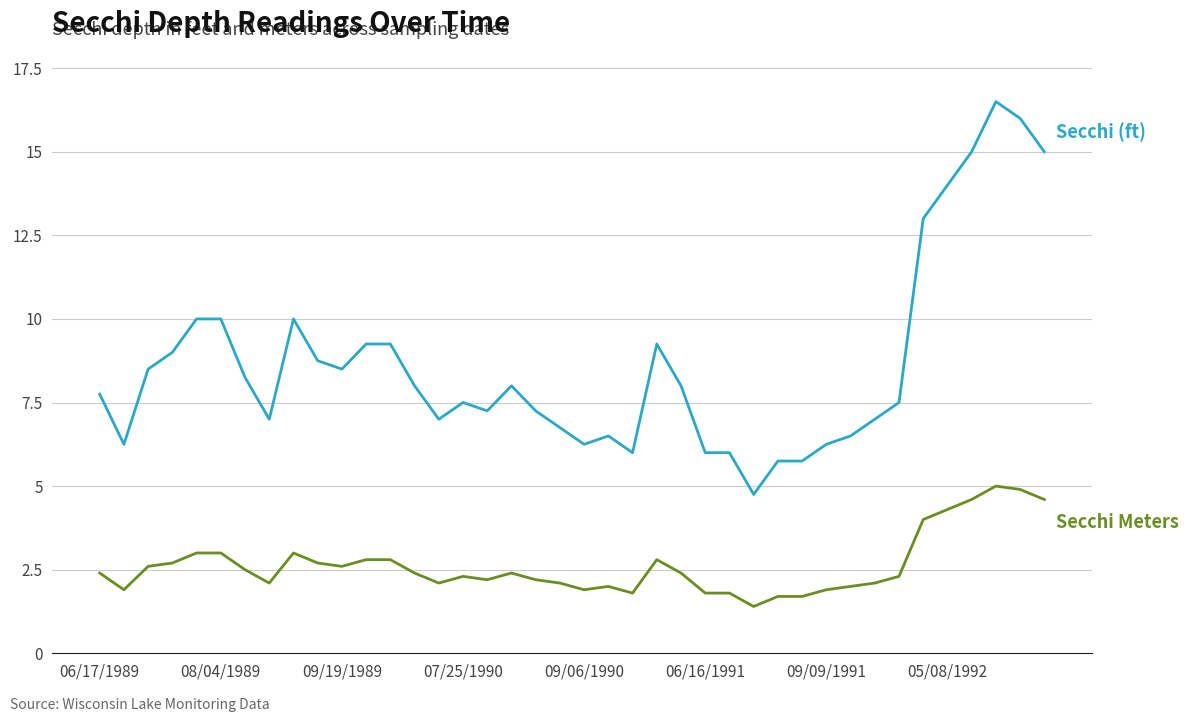

What is the minimum value shown in the chart?

1.4